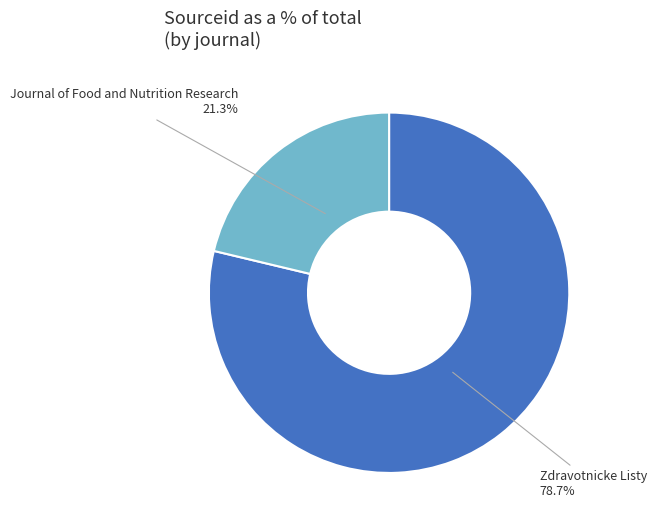

What is the smallest slice in the pie chart?

Journal of Food and Nutrition Research